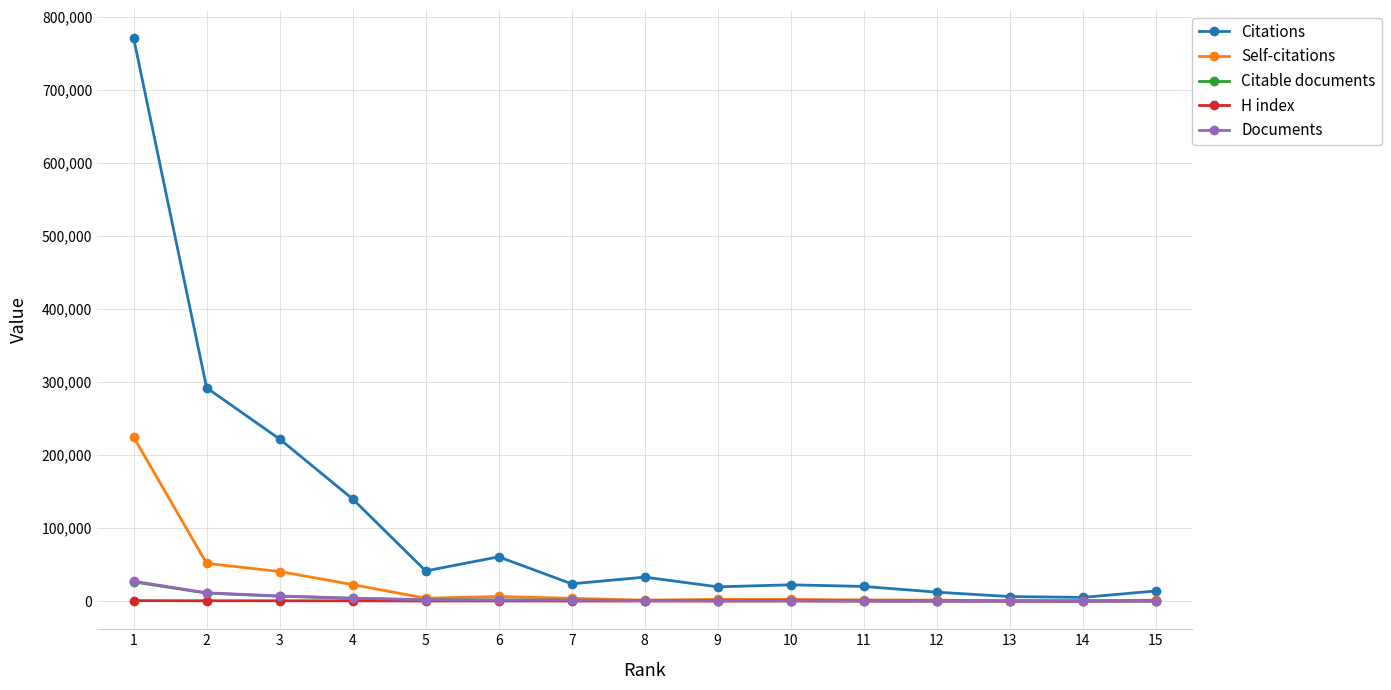

True or false: Citations has more than 1 interior local peaks.

True